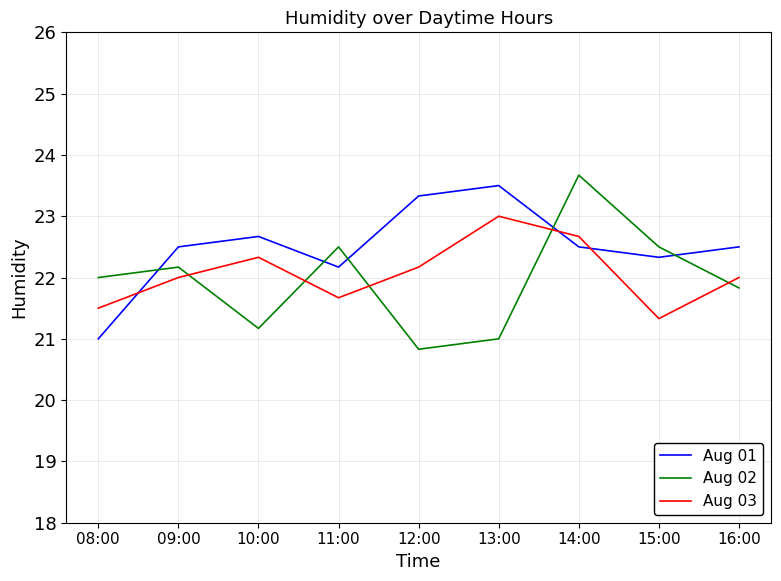

Reading right to left, what are all the values shown in this chart?

Aug 01: 22.5	22.3	22.5	23.5	23.3	22.2	22.7	22.5	21.0
Aug 02: 21.8	22.5	23.7	21.0	20.8	22.5	21.2	22.2	22.0
Aug 03: 22.0	21.3	22.7	23.0	22.2	21.7	22.3	22.0	21.5